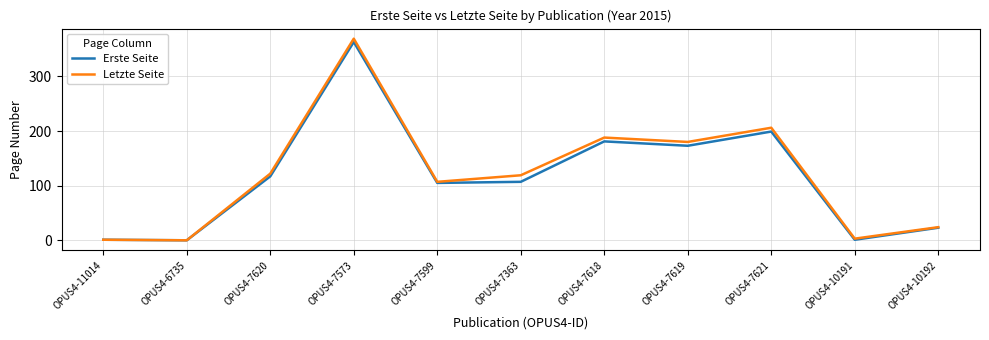

What is the approximate value of Letzte Seite at OPUS4-7621, to the nearest 10?

210